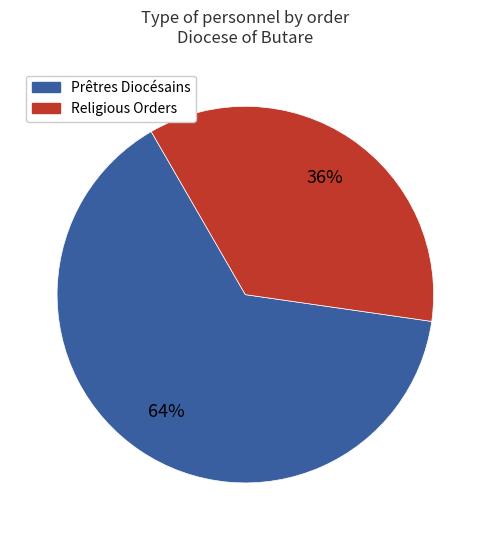

To the nearest percent, what is the average slice percentage?

50%